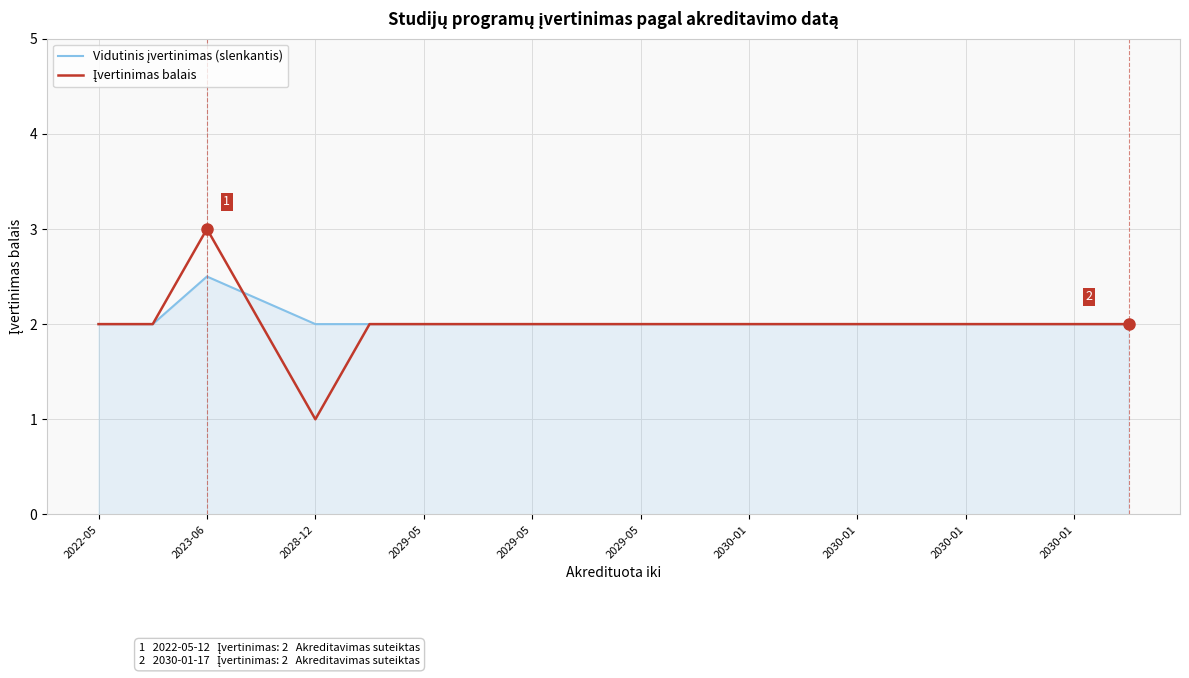

What is the maximum value shown in the chart?

3.0